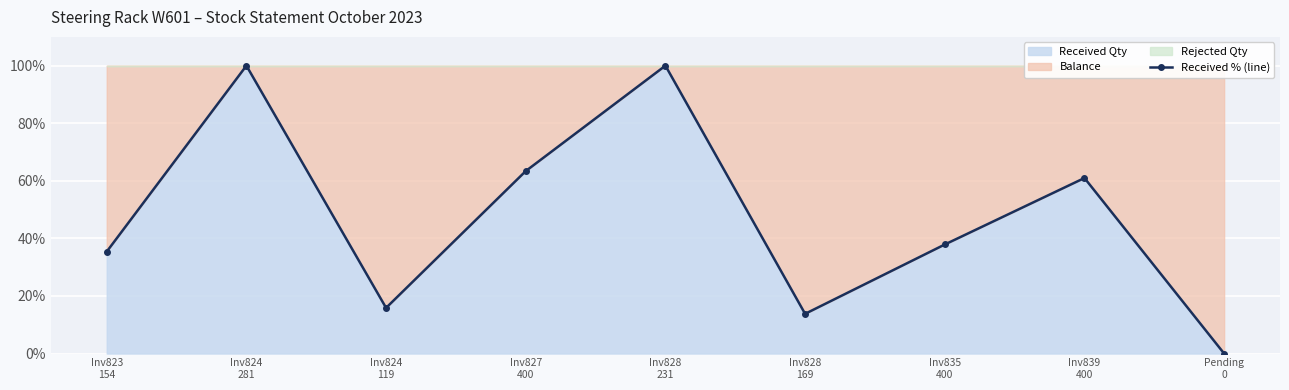

Reading left to right, extract all data points from this chart.

Inv823
154=35.4	Inv824
281=100.0	Inv824
119=15.9	Inv827
400=63.4	Inv828
231=100.0	Inv828
169=13.8	Inv835
400=37.9	Inv839
400=61.0	Pending
0=0.0